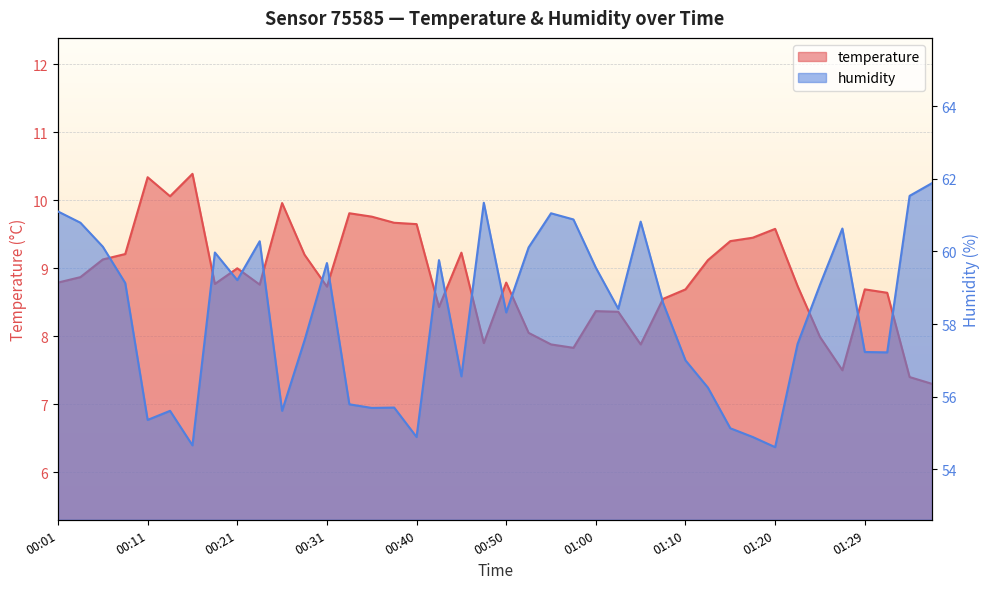

Is it true that humidity equals 37.7 at 00:31?

False